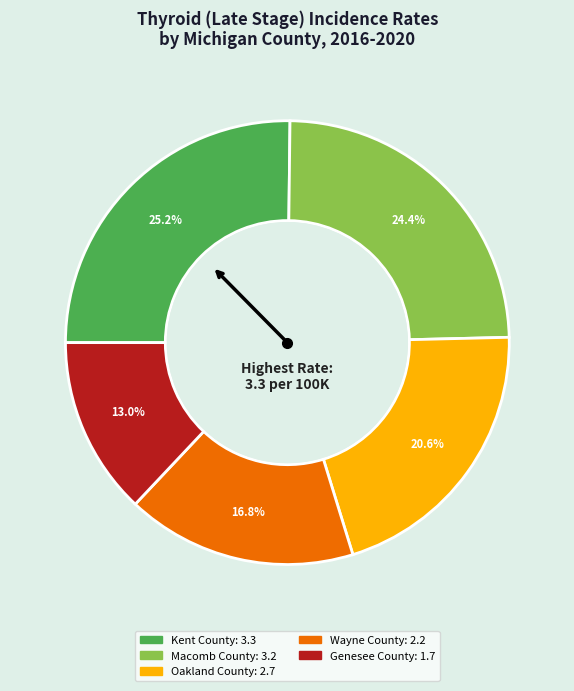

Do Kent County and Macomb County together represent more than half of the pie?

No